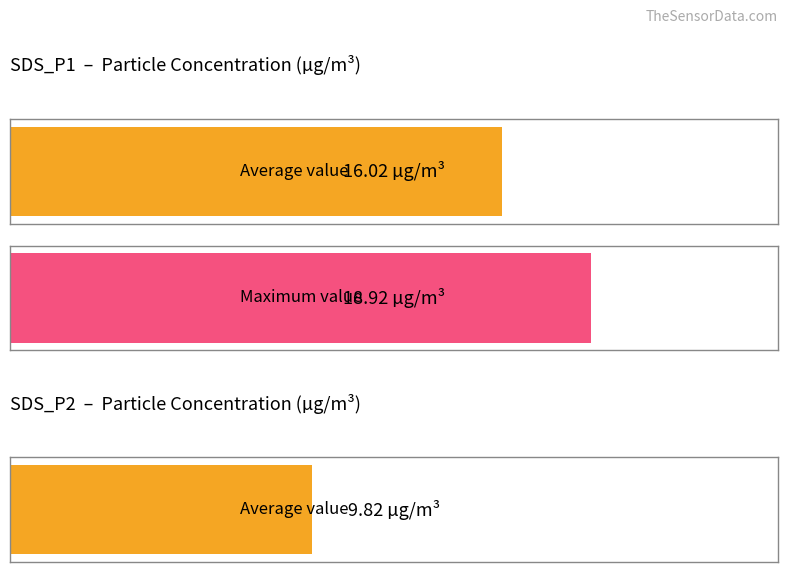

Rank the series at 00:36 from lowest to highest value.

SDS_P2, SDS_P1